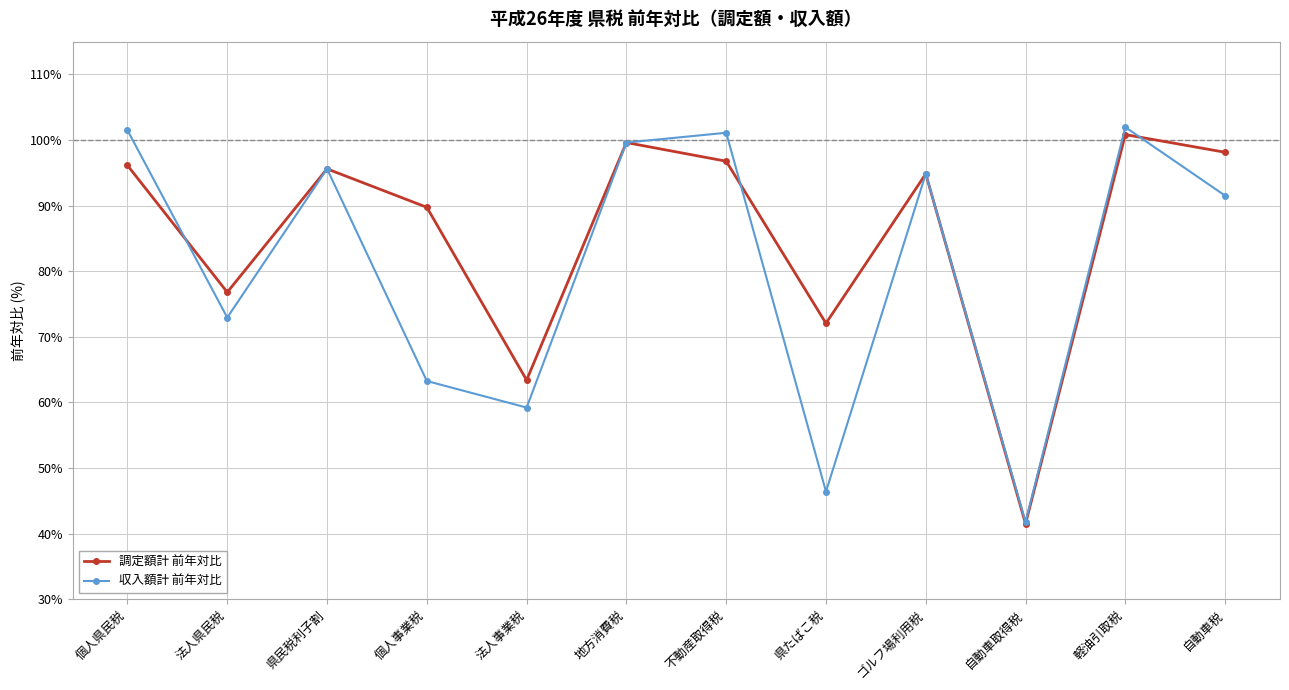

Is it true that 収入額計 前年対比 equals 78.2 at 法人事業税?

False